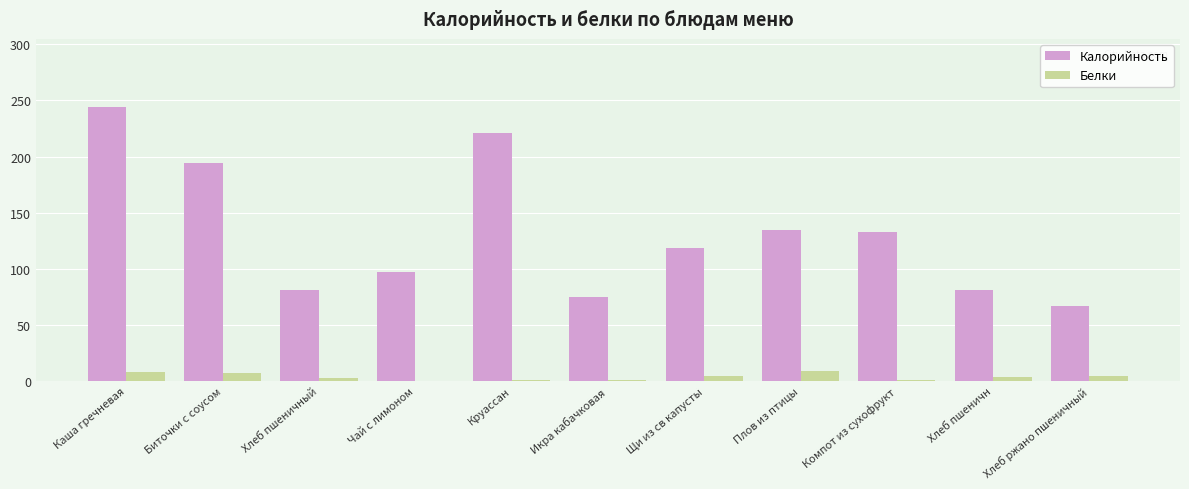

At which category is the sum across all series the highest?

Каша гречневая